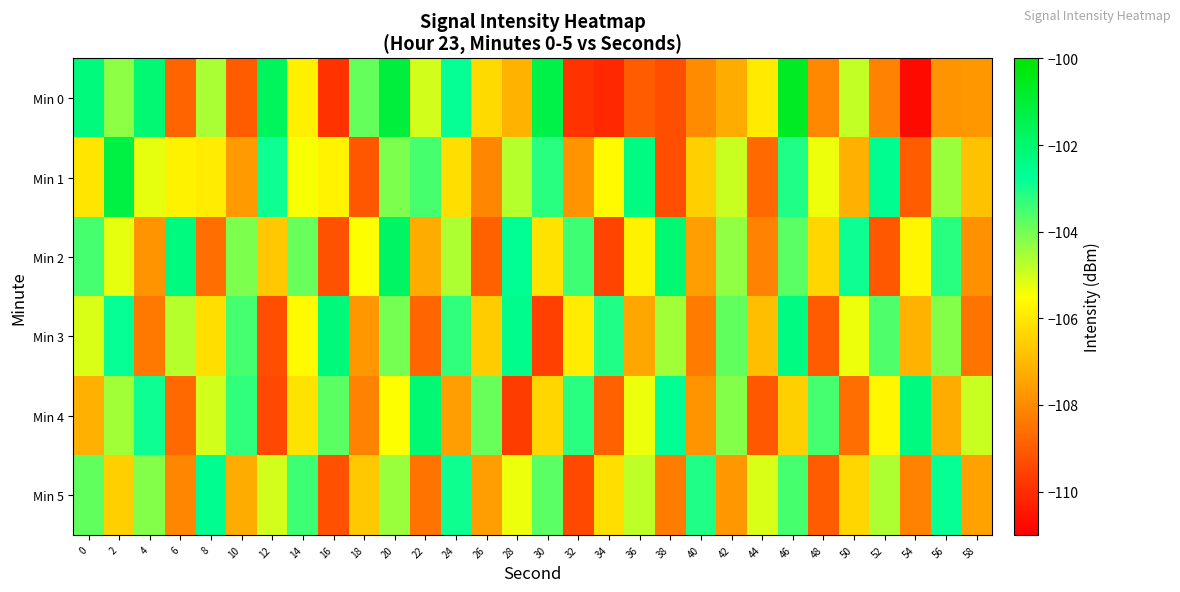

At which category does the chart reach its peak across all series?

46